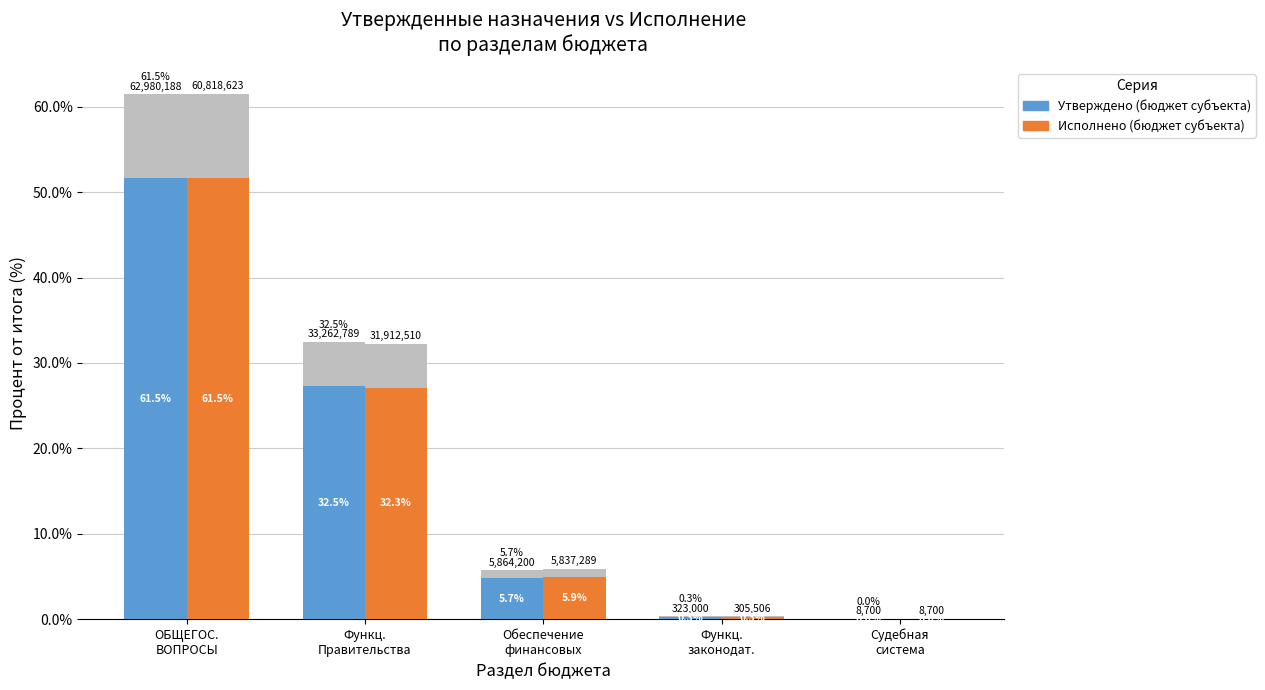

What value does the Исполнено (бюджет субъекта) series have at Обеспечение
финансовых?

5.0